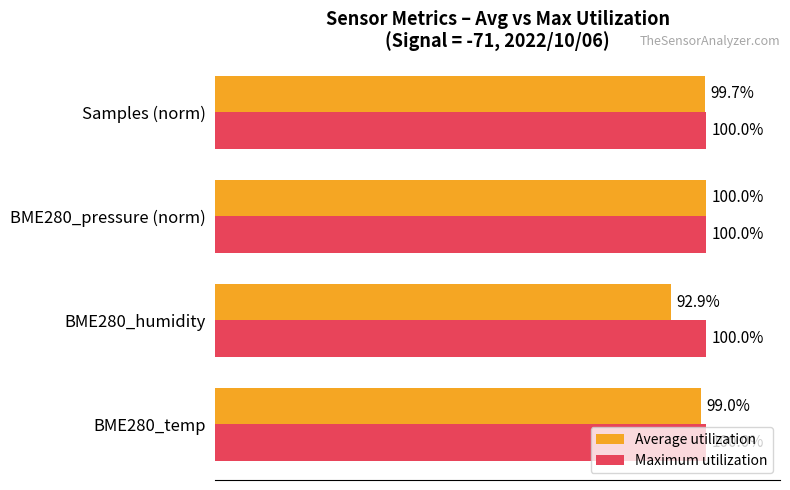

Which series has the largest total across all categories?

Maximum utilization